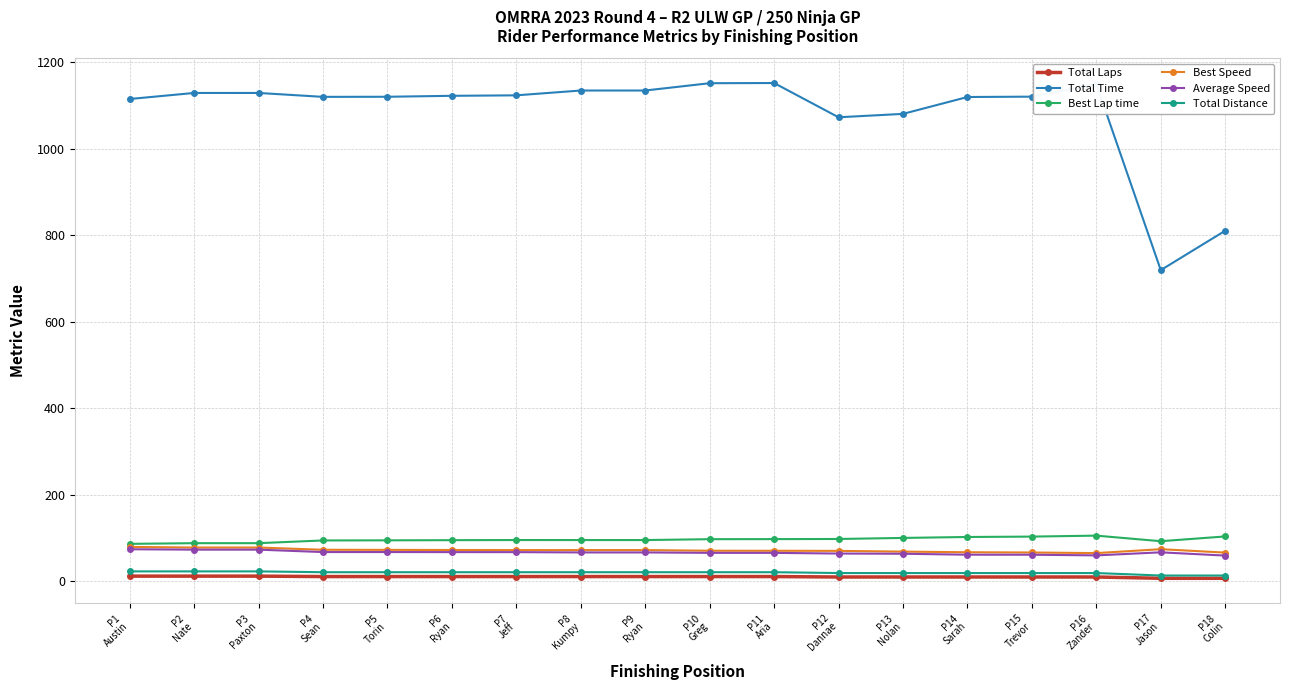

Which series changed the most between P5
Torin and P12
Dannae?

Total Time